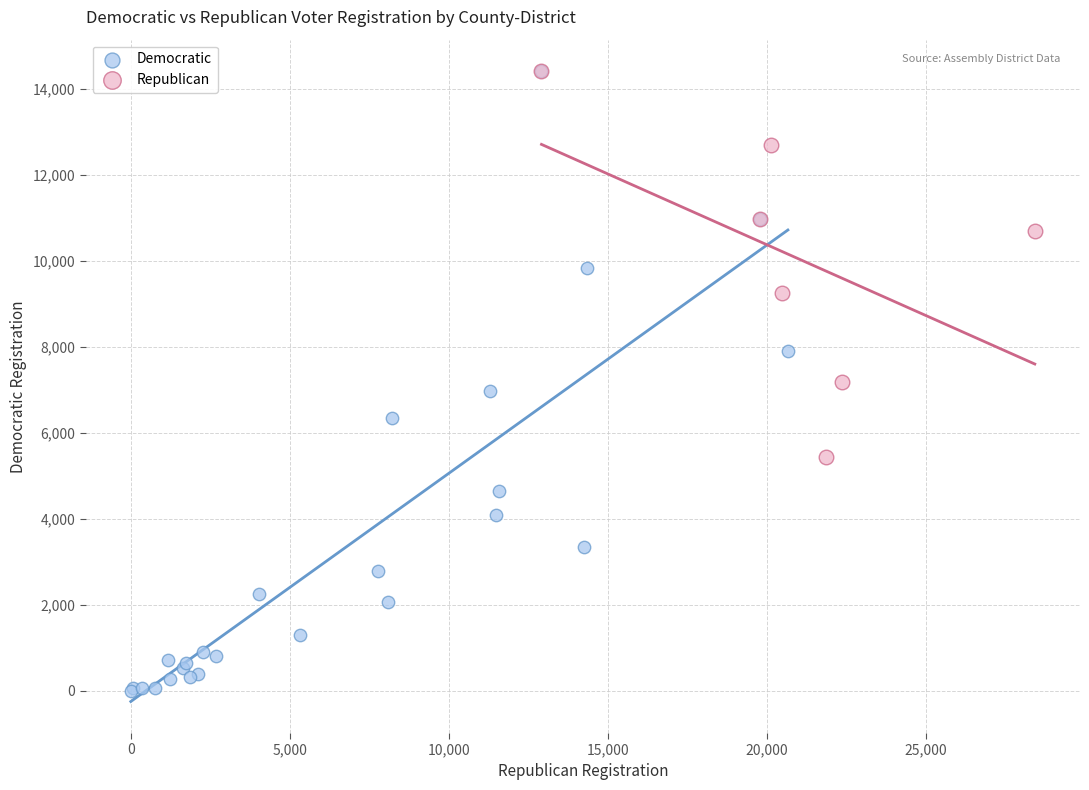

Which series has the widest spread of Y values?

Democratic